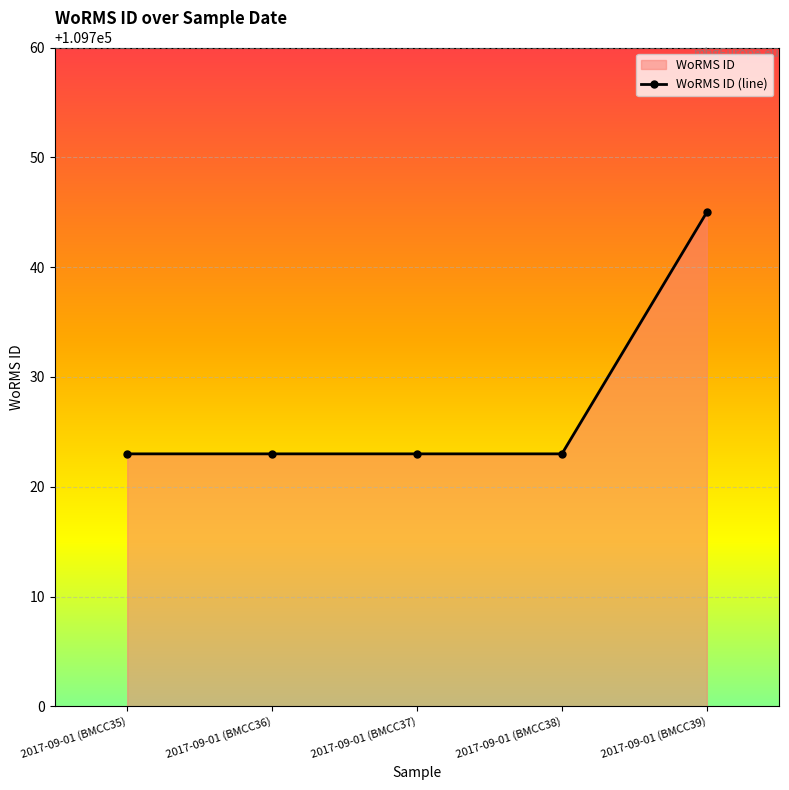

Reading right to left, list all the values displayed in this chart.

109745	109723	109723	109723	109723